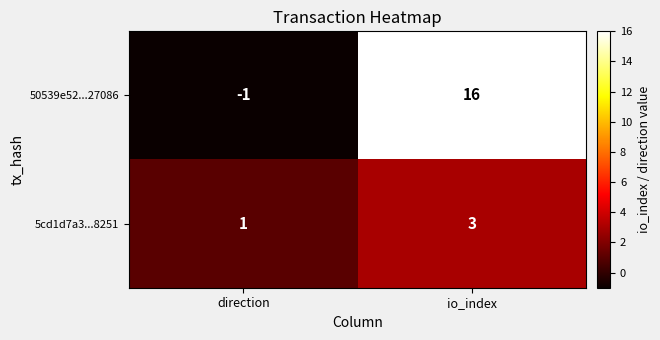

Which series has the largest range (max minus min)?

50539e52...27086